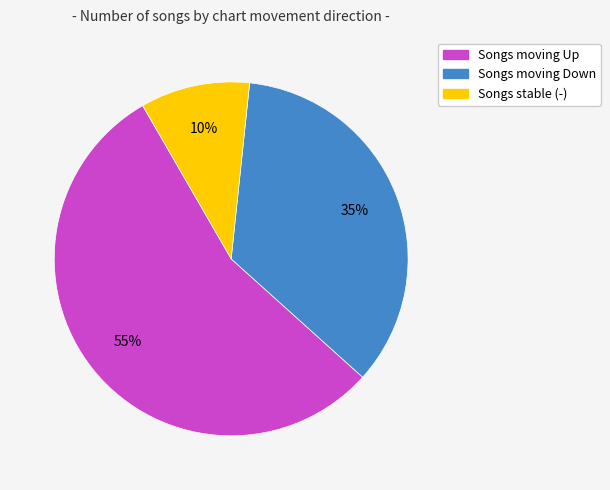

Is there any slice that represents more than half of the pie?

Yes